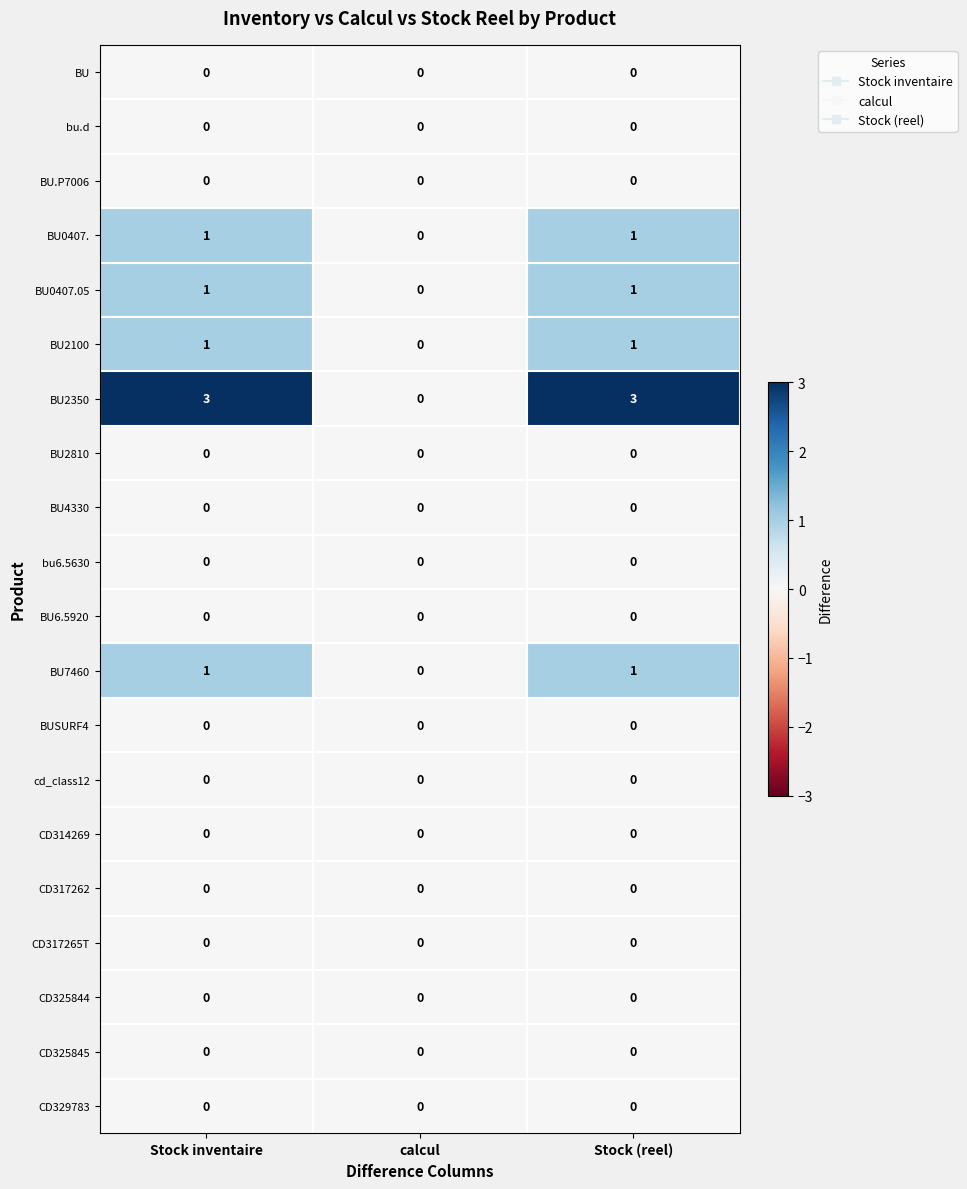

Where is BU0407.05 nearest to the value 0?

calcul